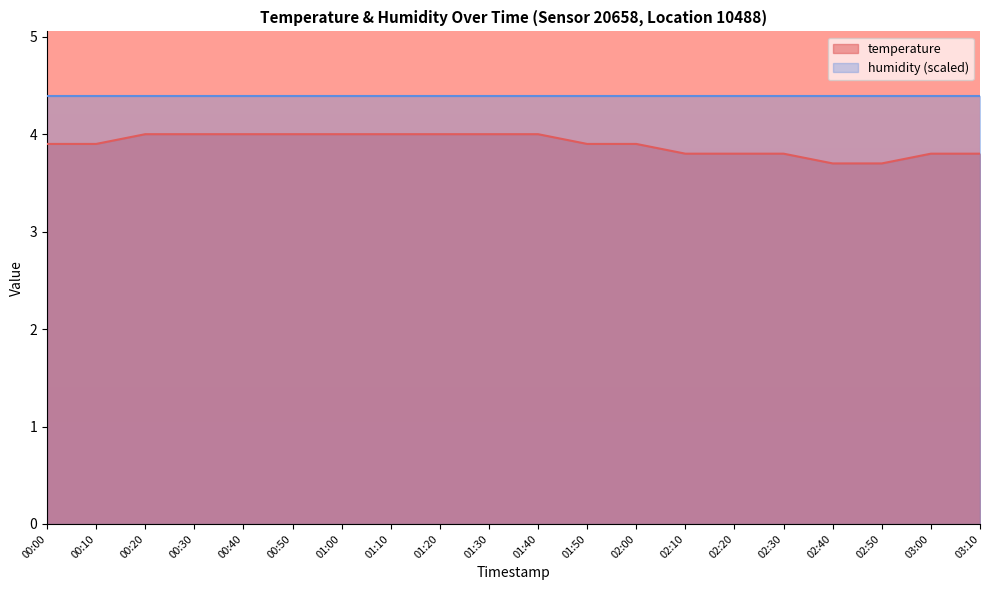

Does the chart have visible grid lines?

No